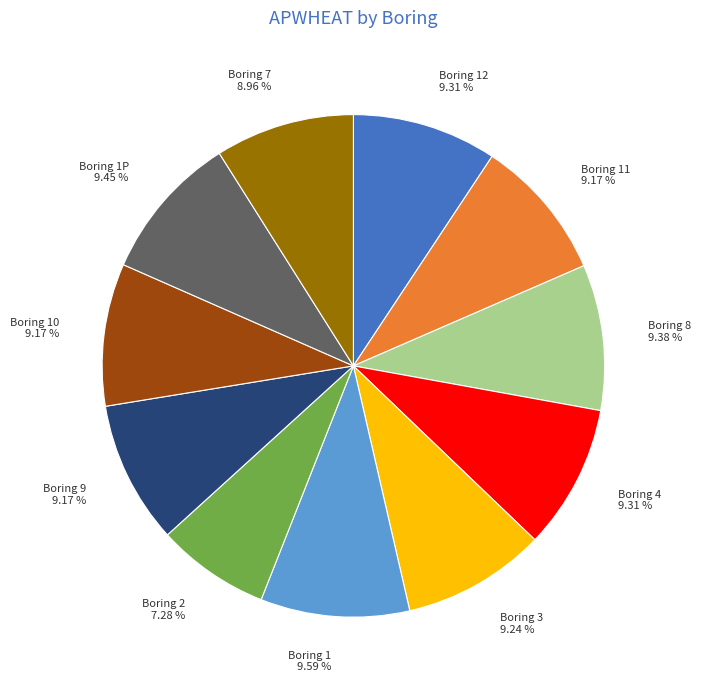

Count the number of slices in the pie.

11